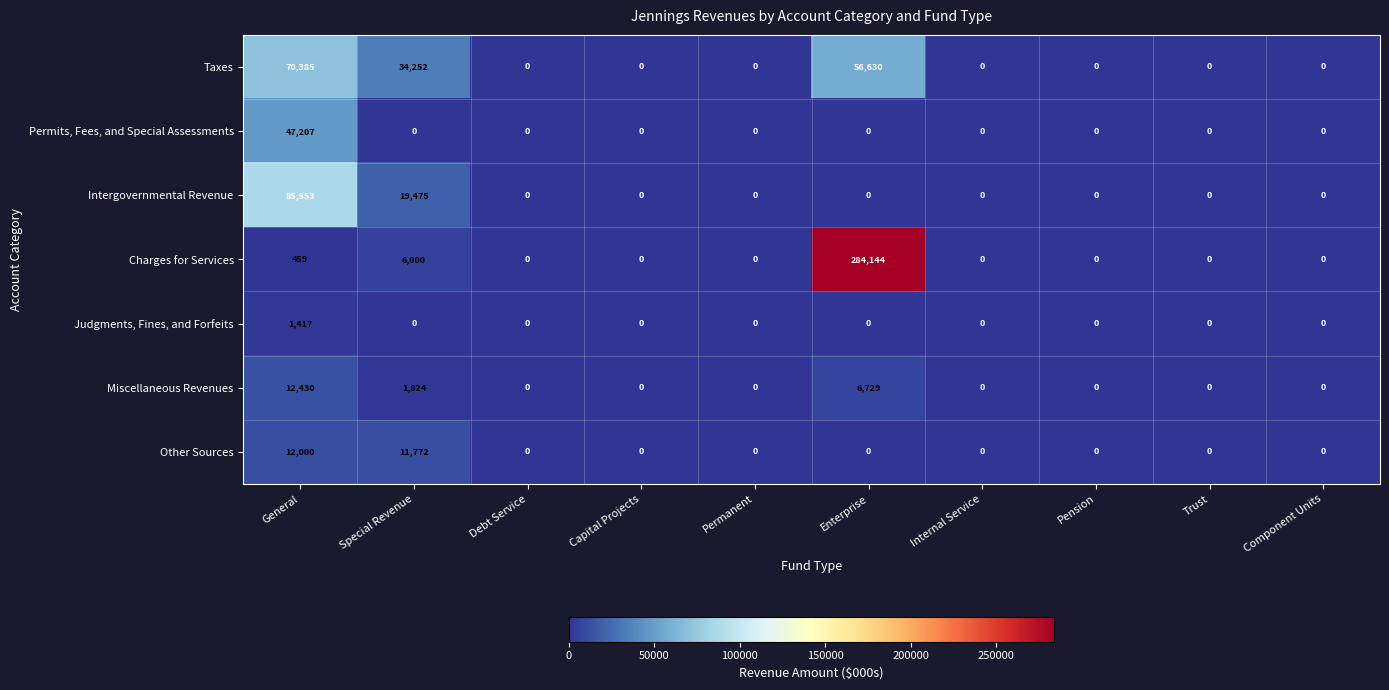

Between Capital Projects and Enterprise, which series saw the biggest shift?

Charges for Services